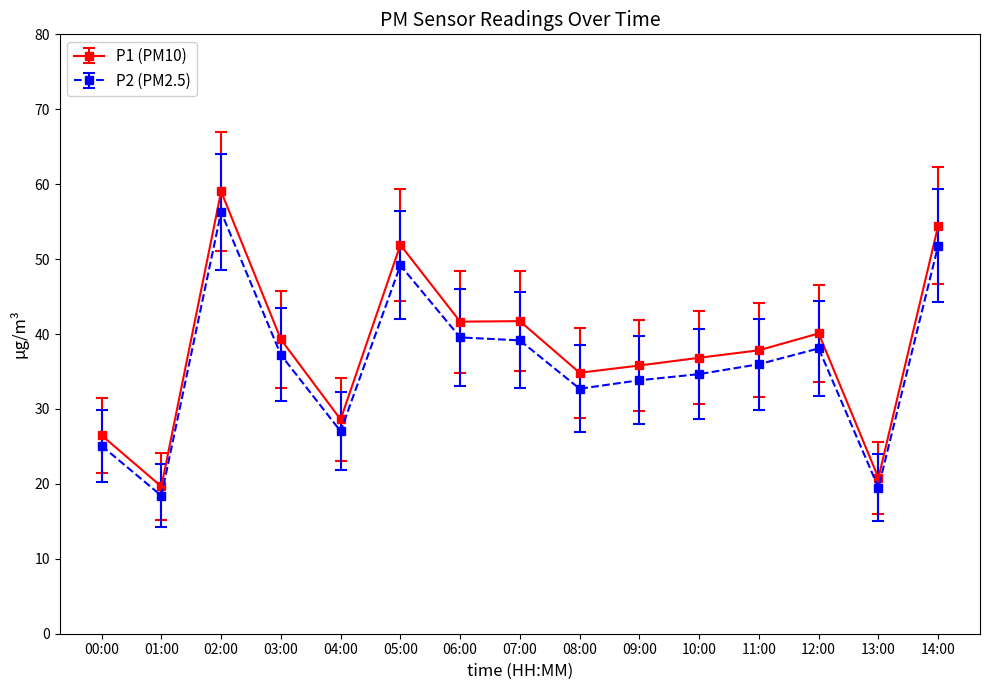

Read the P2 (PM2.5) value at 05:00.

49.2